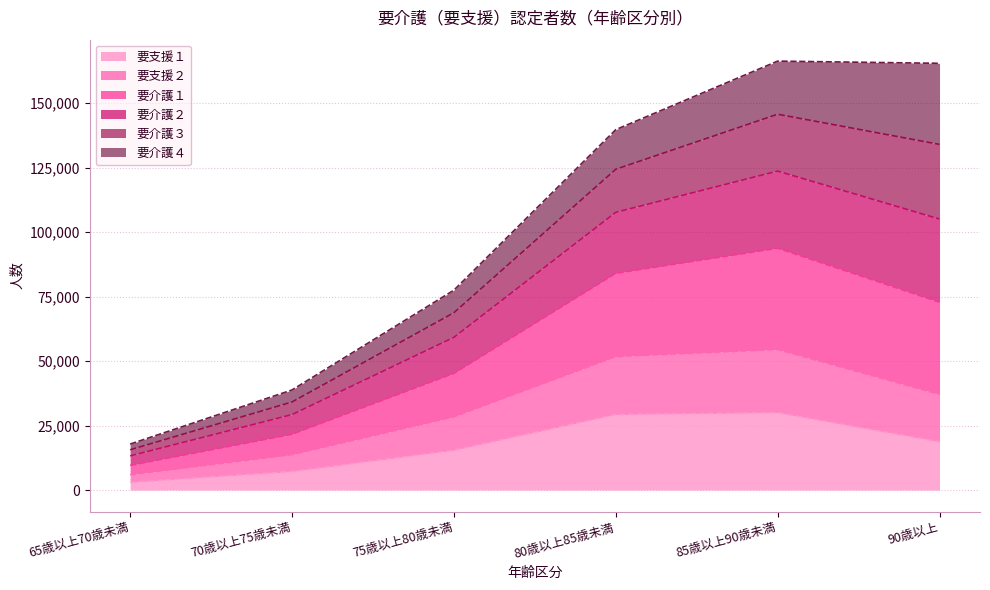

What is the label of the 4th point from the left?

80歳以上85歳未満